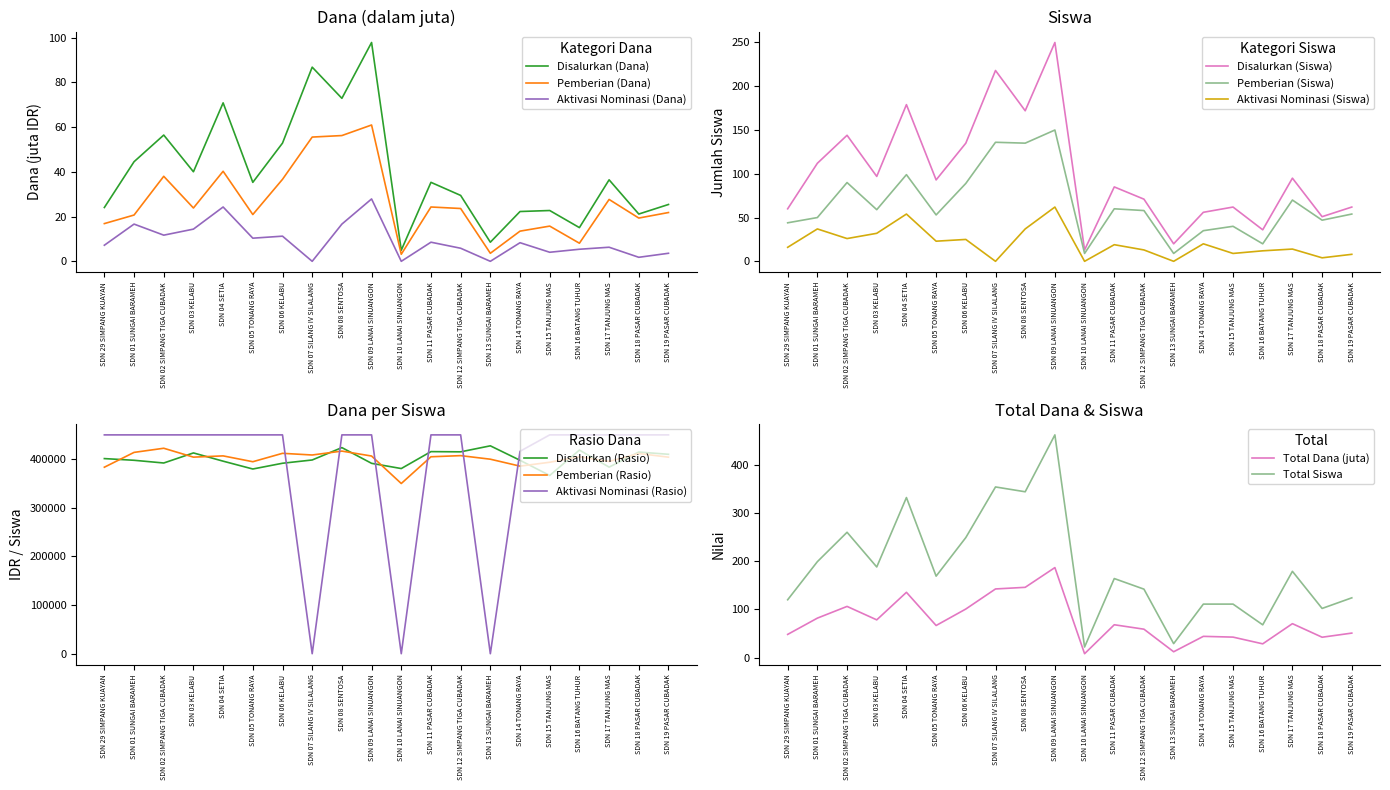

True or false: Aktivasi Nominasi (Dana) has a value of 2.0 at SDN 29 SIMPANG KUAYAN.

False